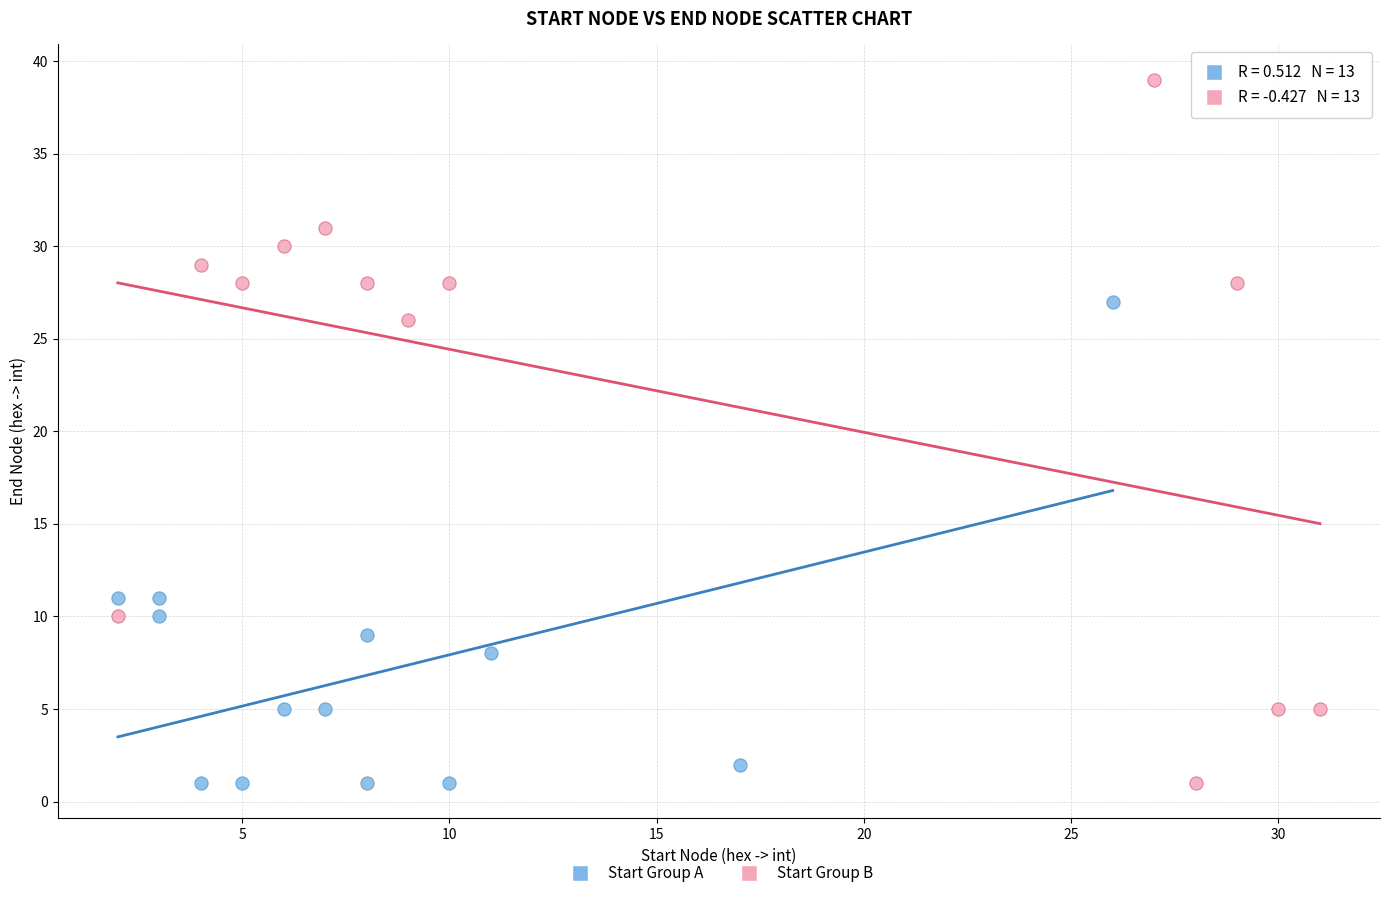

Which series has the widest spread of Y values?

Start Group B